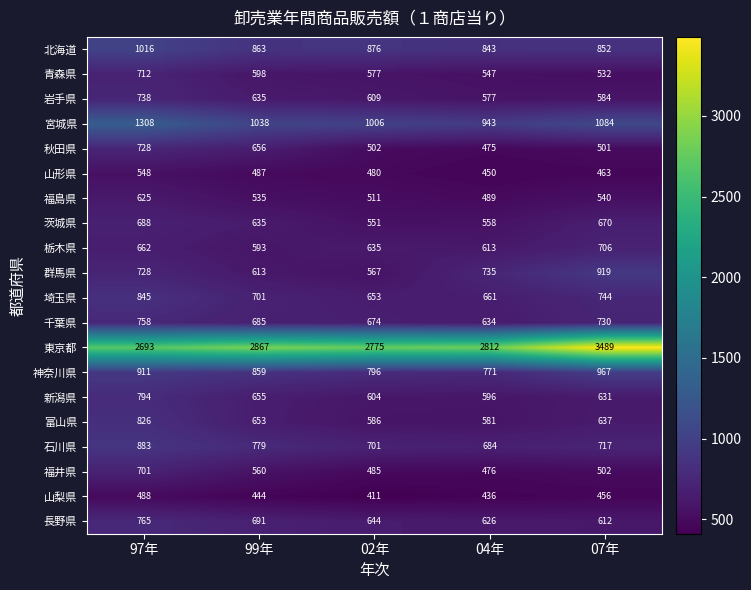

Count the number of data series in this chart.

20